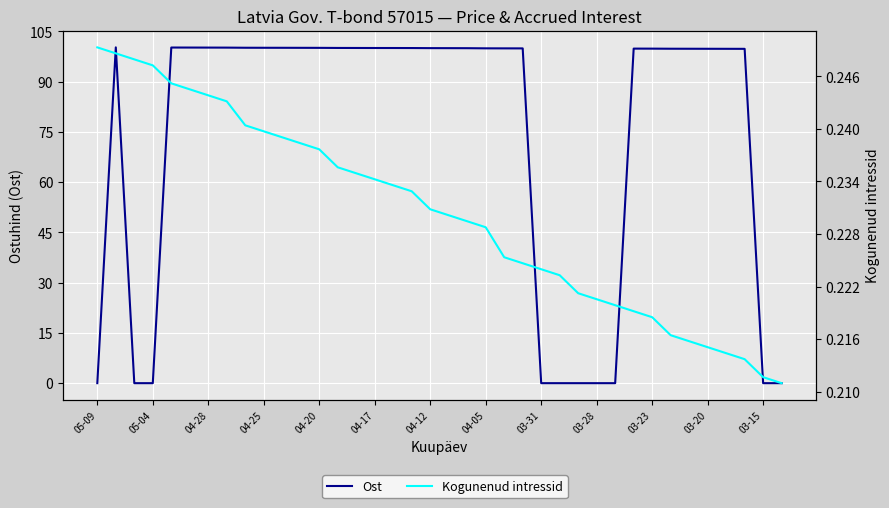

In Ost, how many points are higher than both neighbors (excluding endpoints)?

3